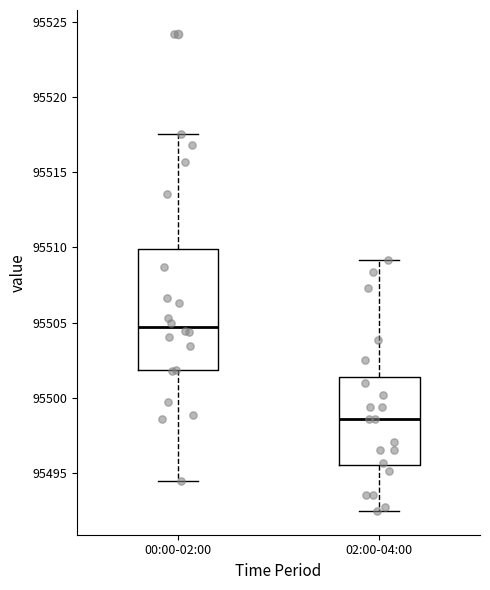

Reading left to right, read every box against the y-axis: the position of its median line, the range the box covers, and the ends of its whiskers. The values are not printed on the chart, so give them approximately, as read against the axis.

00:00-02:00: median 95504.5, box 95502.0 to 95510.0, whiskers 95494.5 to 95517.5
02:00-04:00: median 95498.5, box 95495.5 to 95501.5, whiskers 95492.5 to 95509.0